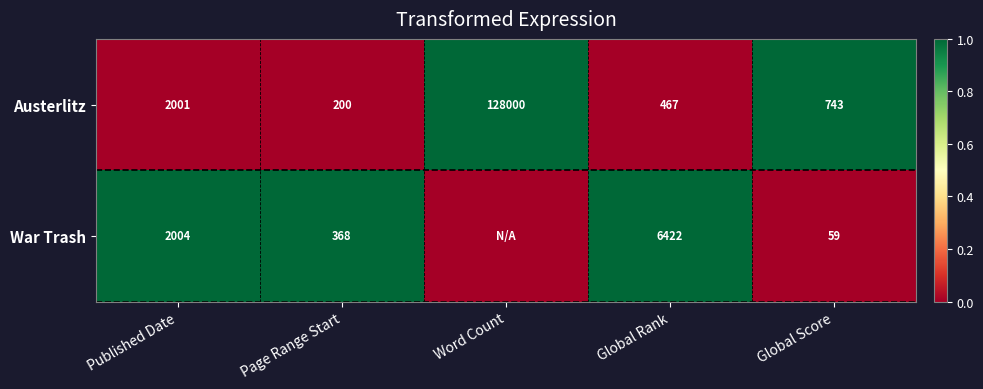

What is the spread (max minus min) of values at Published Date?

3